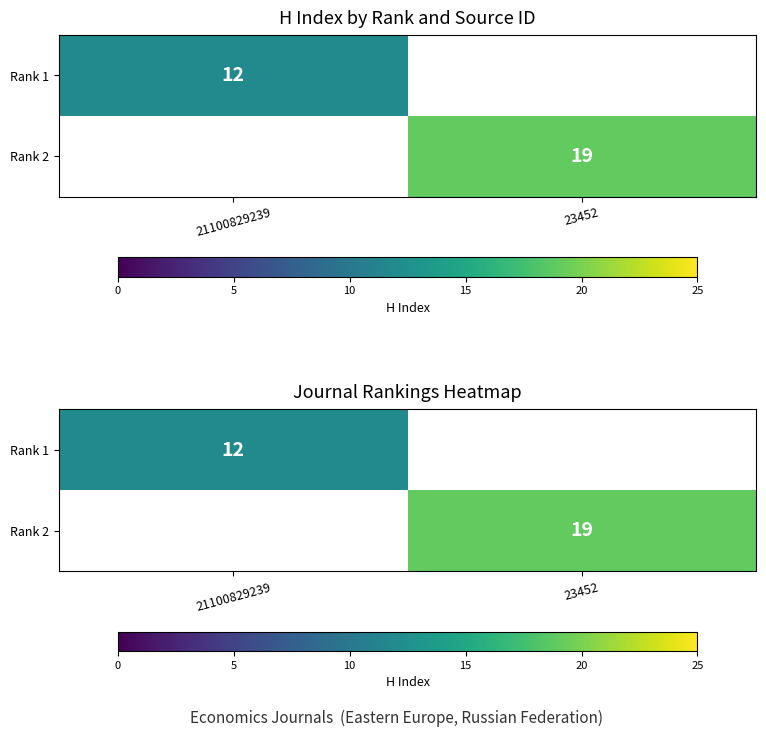

Is the value of Rank 1 at 23452 greater than the value of Rank 2 at 21100829239?

No